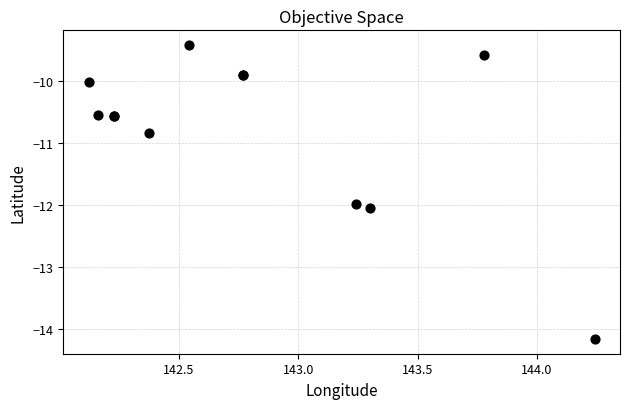

What Y value in the scatter plot is closest to -11?

-10.8